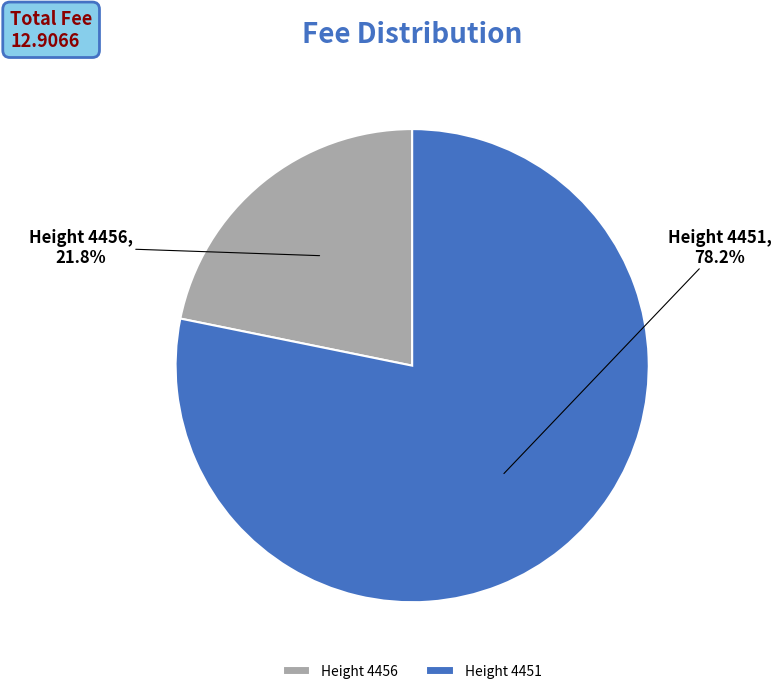

Which category has the smallest portion of the pie?

Height 4456